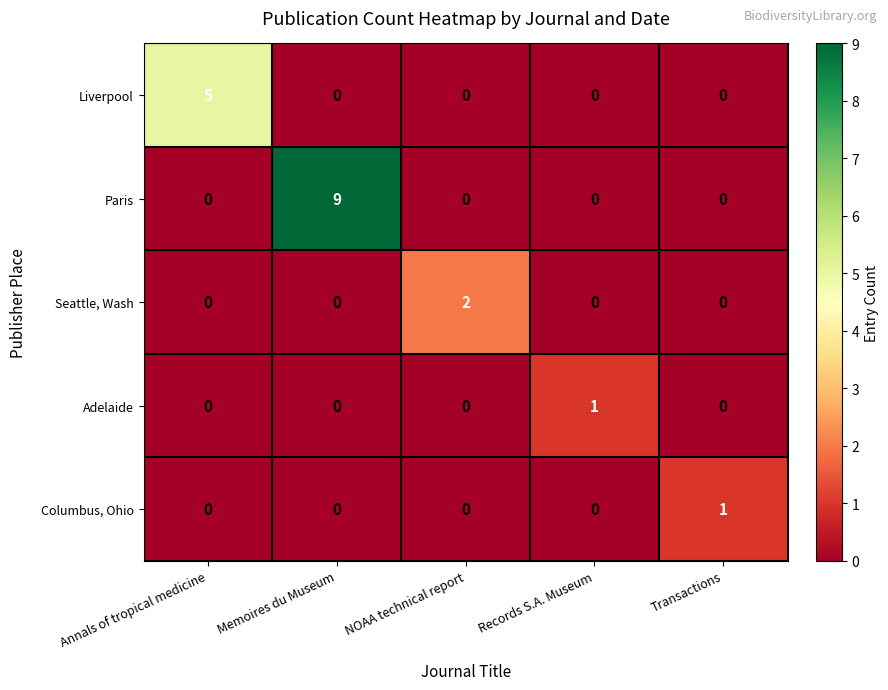

At which category does the chart reach its peak across all series?

Memoires du Museum